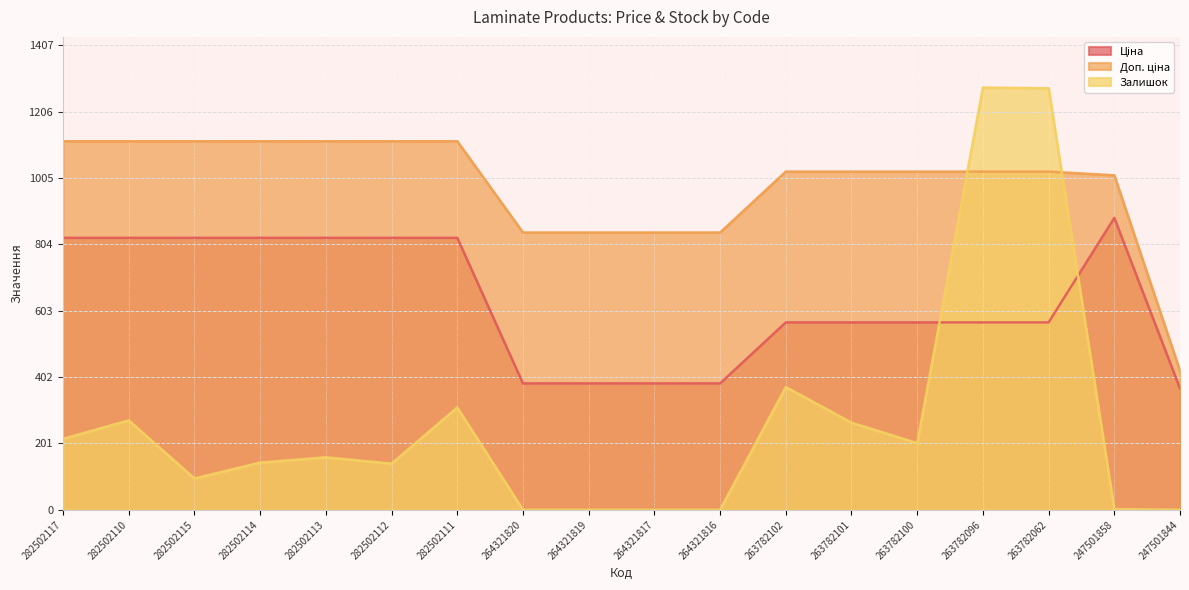

What is the value of the Ціна point at the 17th from the left?

884.2